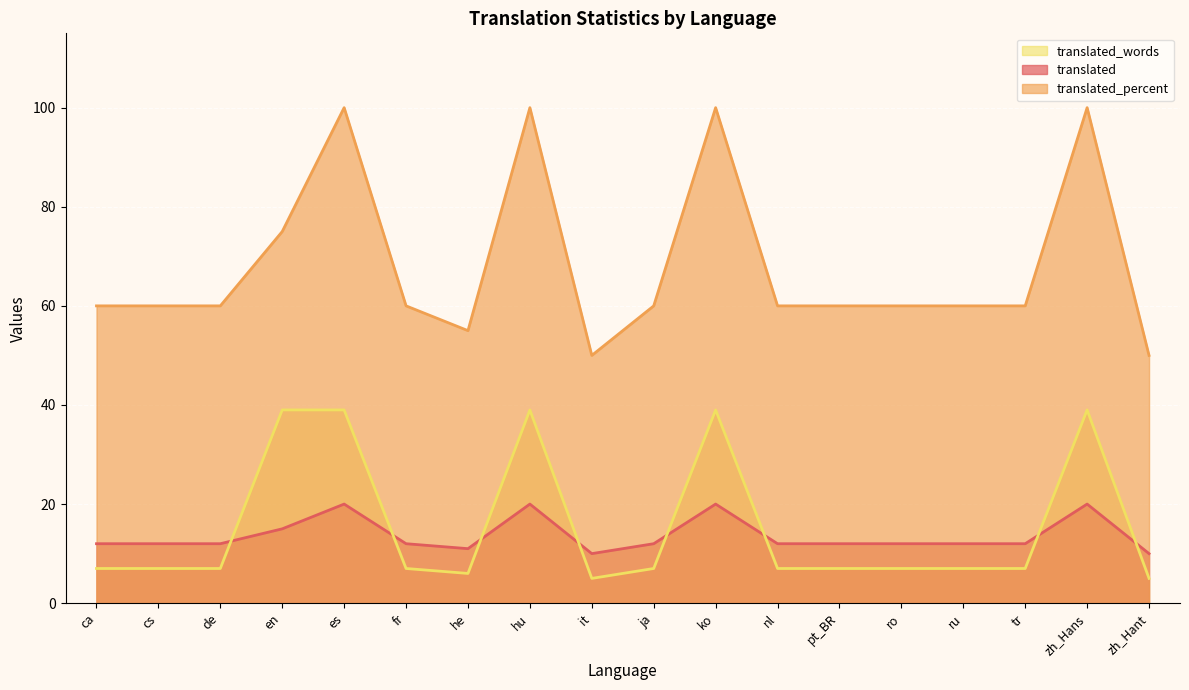

What is the sum of the translated_percent values at tr and en?

135